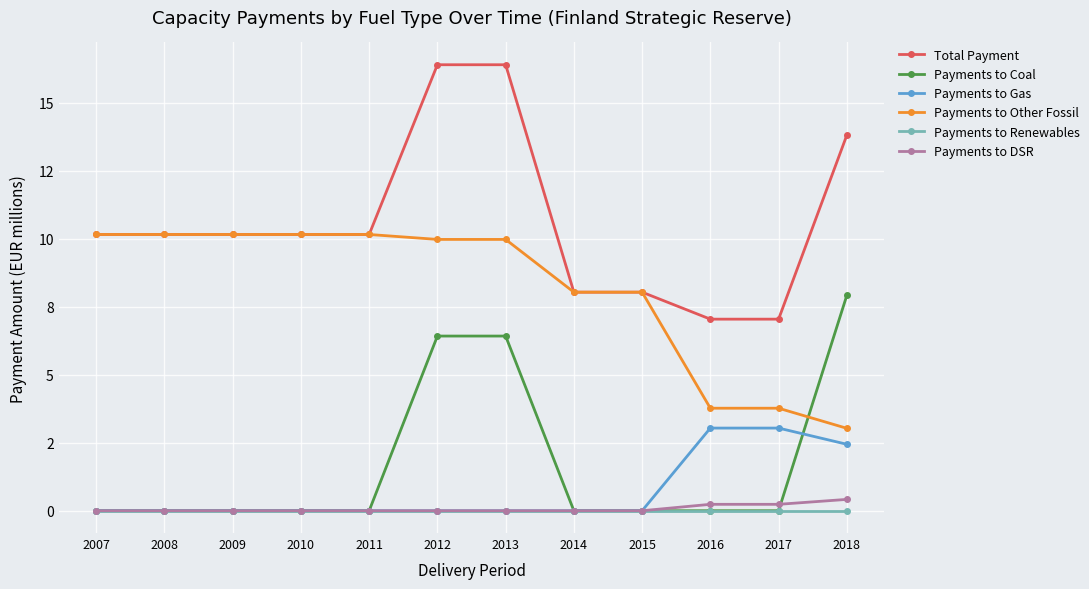

The value of Payments to Coal at 2011 is 0.0. True or false?

True